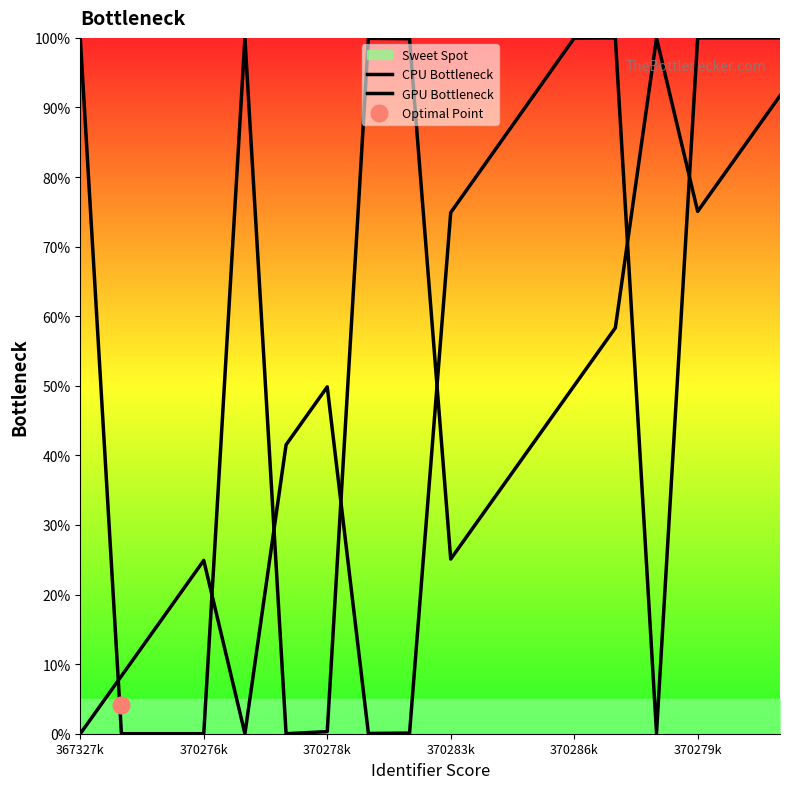

Which category has the lowest value across all series?

370276k